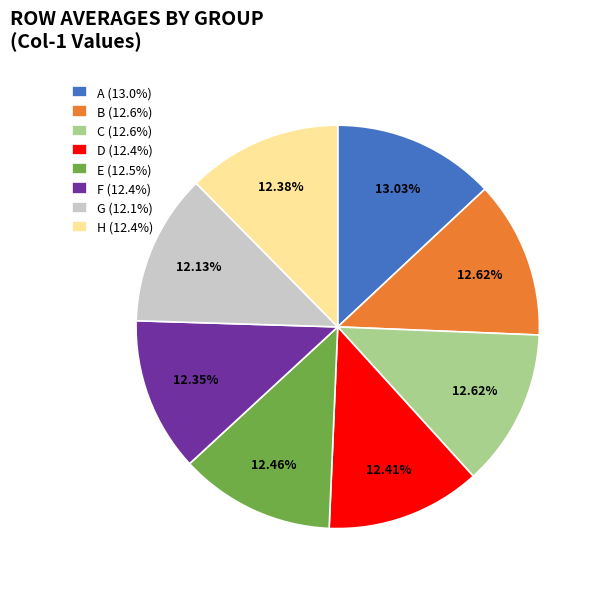

True or false: F accounts for 12% of the total.

True